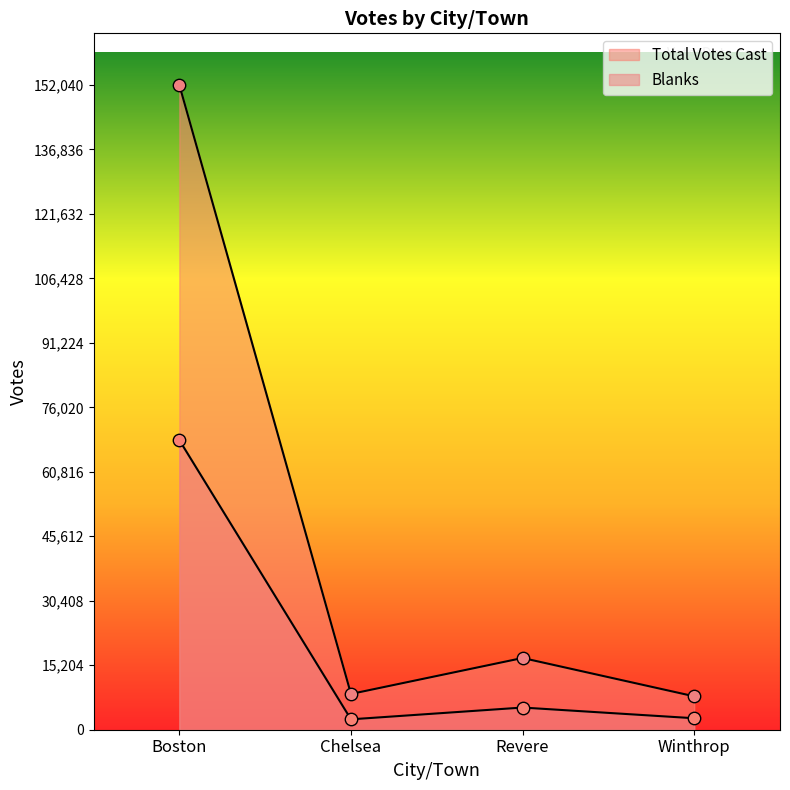

Which series reaches the minimum Y coordinate?

Blanks